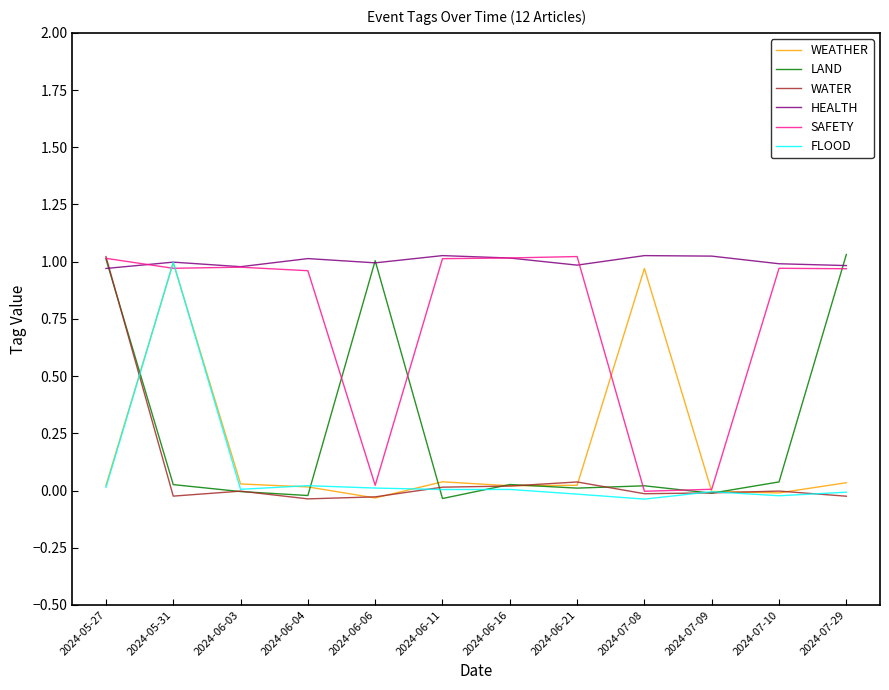

What are all the series names shown in the legend?

WEATHER, LAND, WATER, HEALTH, SAFETY, FLOOD